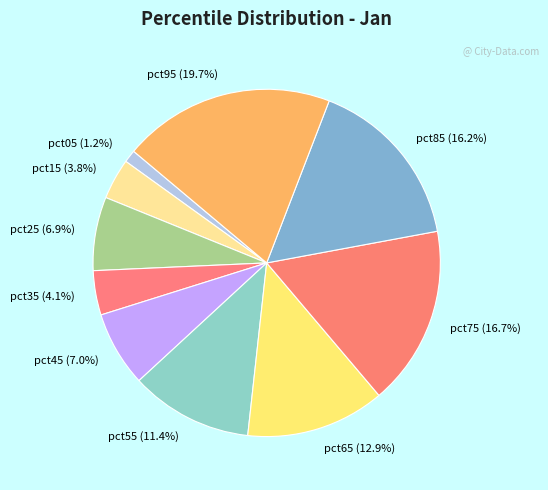

How many segments does this pie chart have?

10